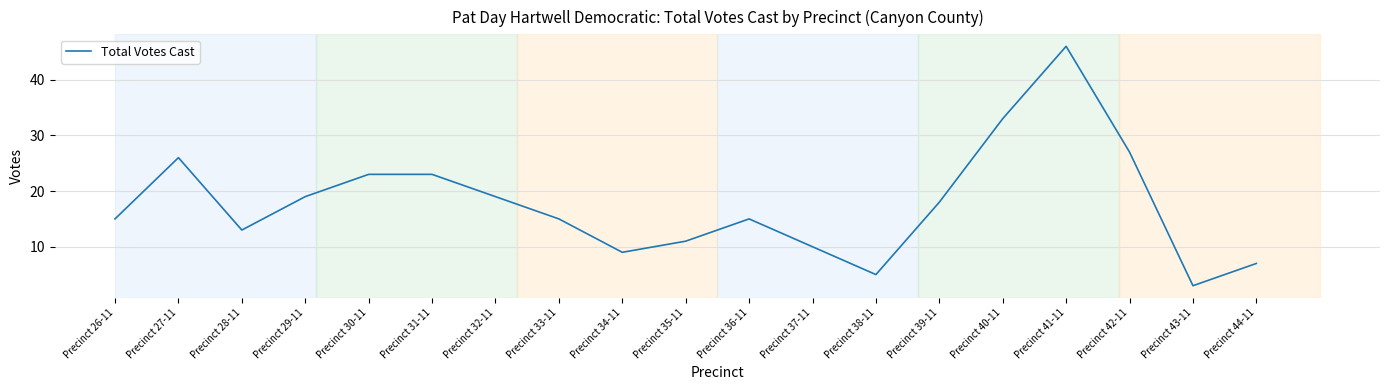

Reading right to left, transcribe all the data shown in this chart.

Precinct 44-11=7	Precinct 43-11=3	Precinct 42-11=27	Precinct 41-11=46	Precinct 40-11=33	Precinct 39-11=18	Precinct 38-11=5	Precinct 37-11=10	Precinct 36-11=15	Precinct 35-11=11	Precinct 34-11=9	Precinct 33-11=15	Precinct 32-11=19	Precinct 31-11=23	Precinct 30-11=23	Precinct 29-11=19	Precinct 28-11=13	Precinct 27-11=26	Precinct 26-11=15